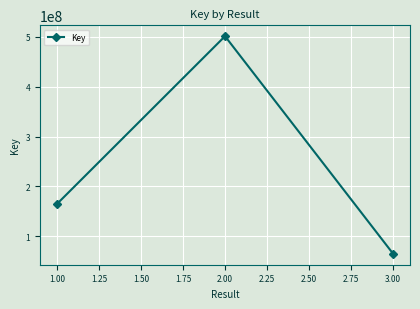

Is it true that the value at 2.00 is 501443681?

True